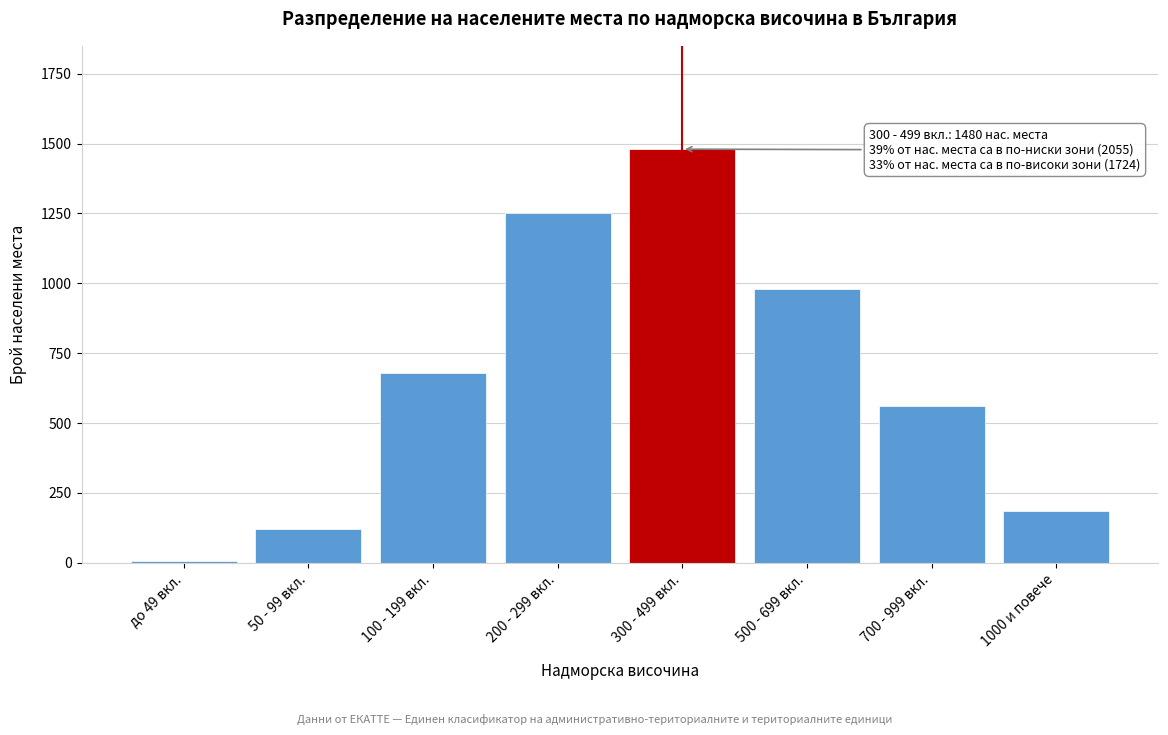

Reading left to right, list all the values displayed in this chart.

до 49 вкл.=5	50 - 99 вкл.=120	100 - 199 вкл.=680	200 - 299 вкл.=1250	300 - 499 вкл.=1480	500 - 699 вкл.=980	700 - 999 вкл.=560	1000 и повече=184